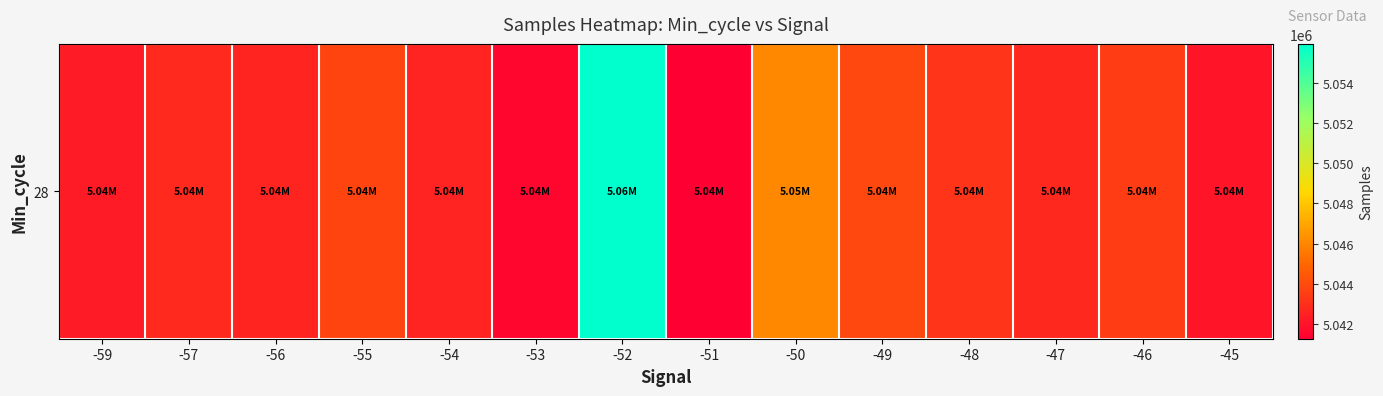

Where does the data first go above 5042816?

-55